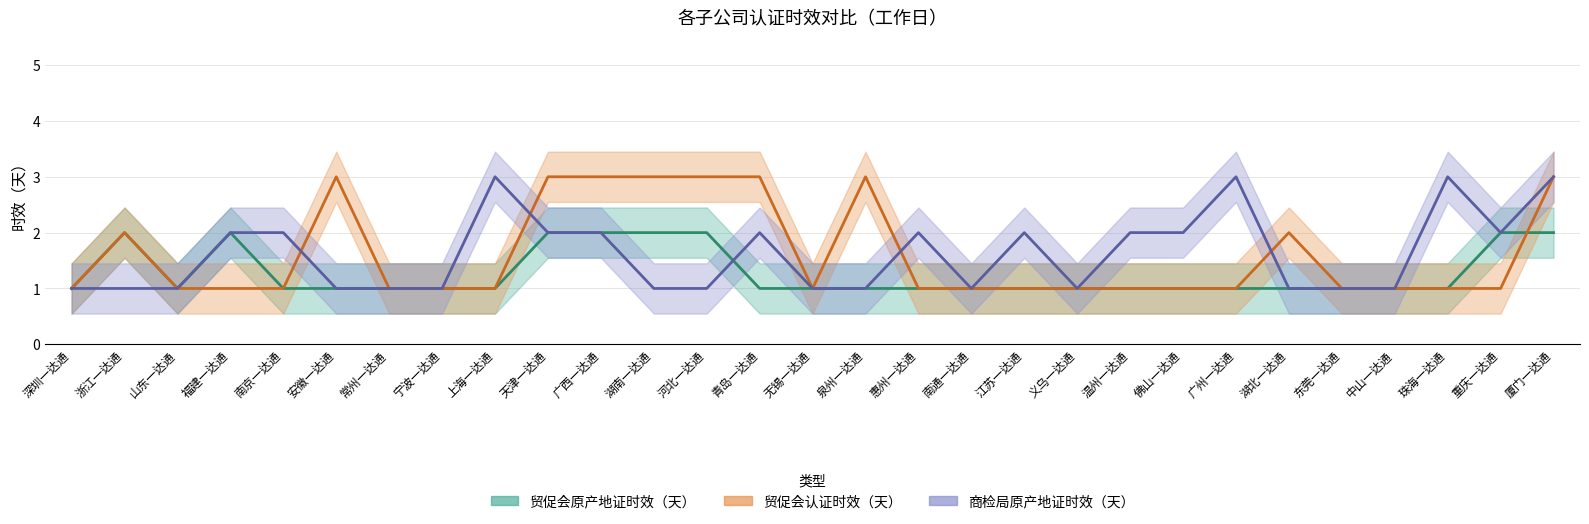

What is the average value of the 商检局原产地证时效（天） series?

2